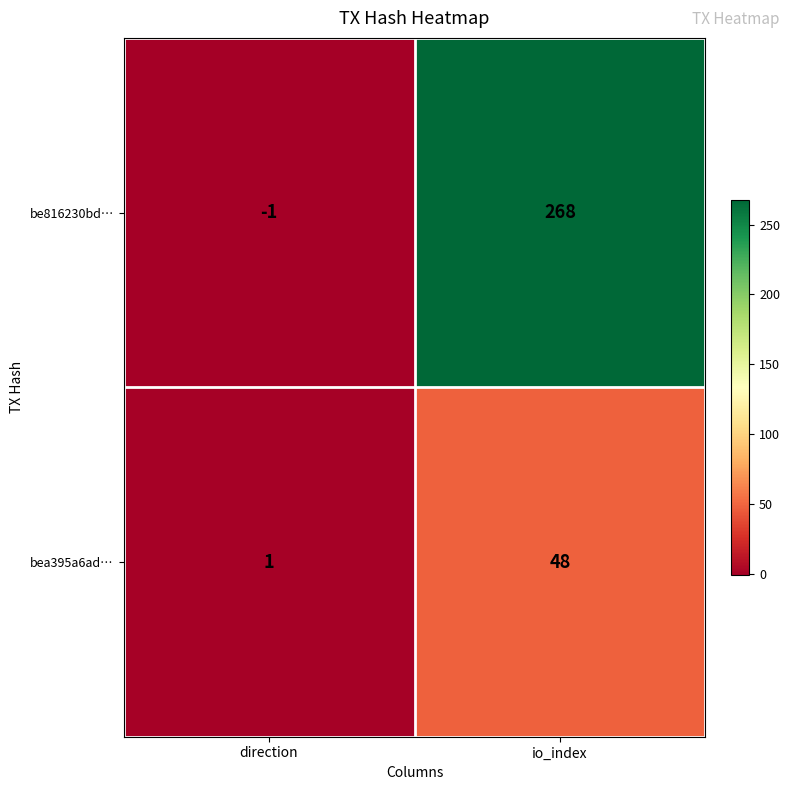

Read the bea395a6ad… value at io_index.

48